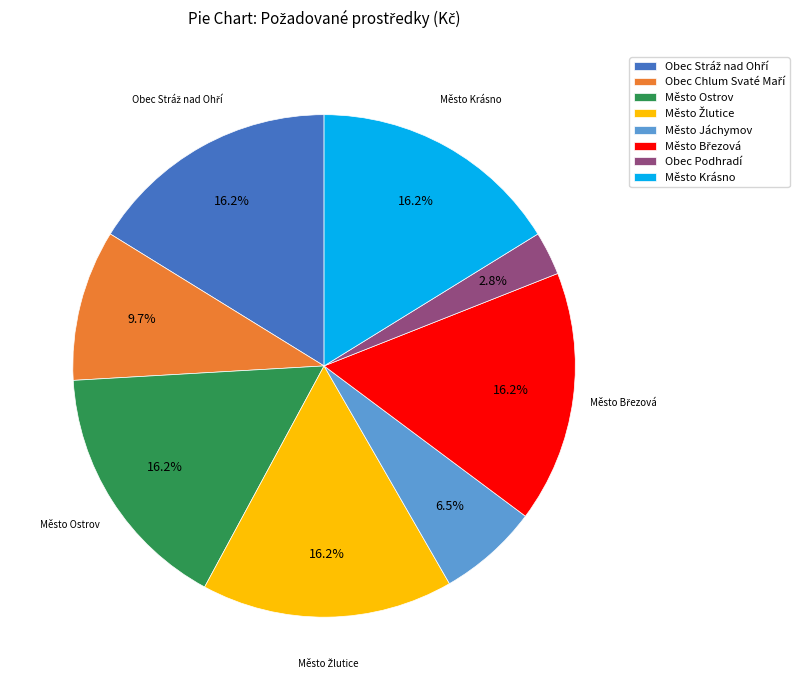

What is the smallest slice in the pie chart?

Obec Podhradí